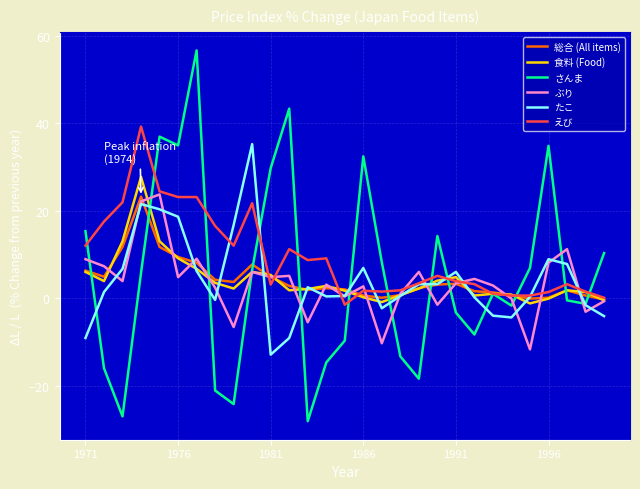

Which series has the largest total across all categories?

えび